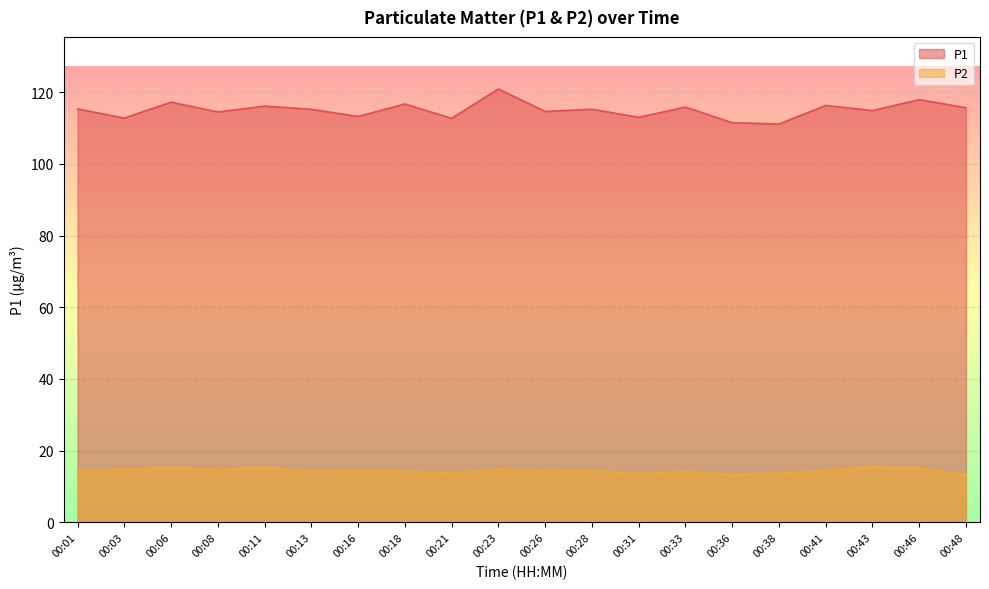

Read the P1 value at 00:46.

117.9